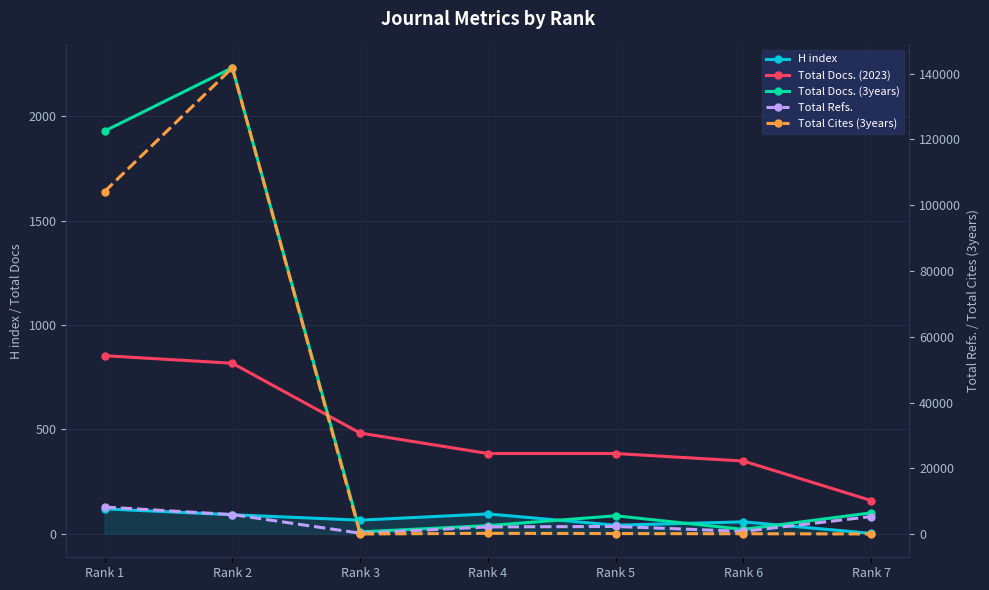

What is the sum of all Total Docs. (2023) values?

3432